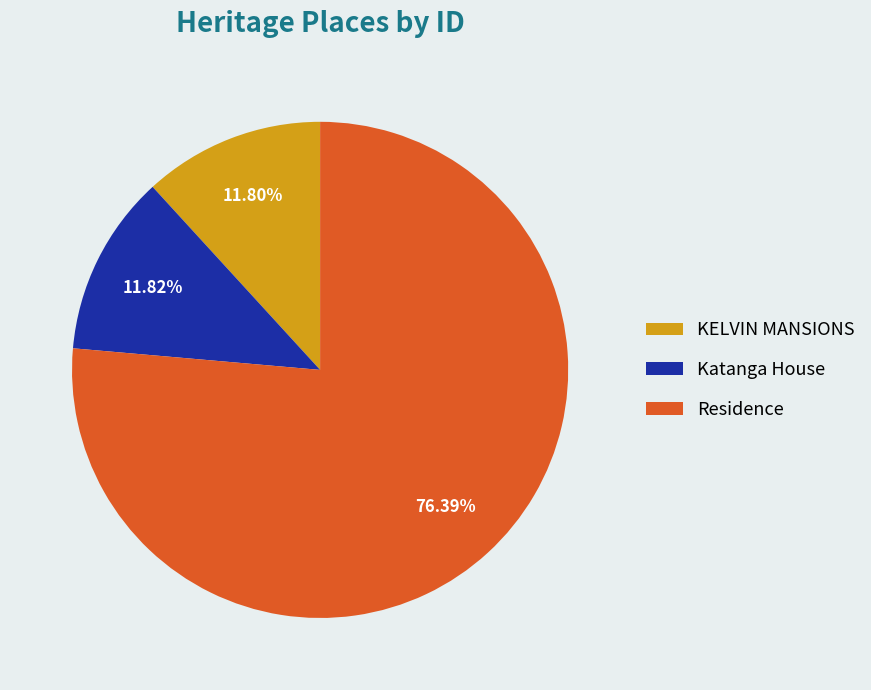

What is the largest slice in the pie chart?

Residence